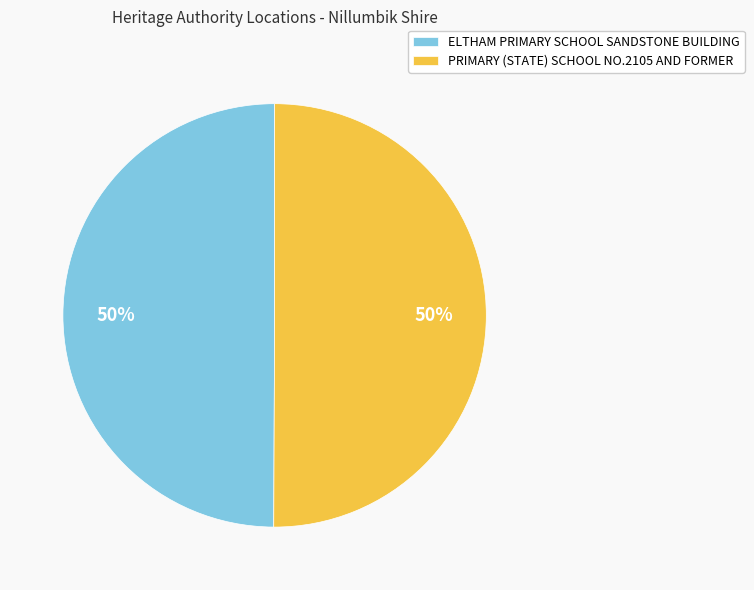

True or false: ELTHAM PRIMARY SCHOOL SANDSTONE BUILDING accounts for 59% of the total.

False